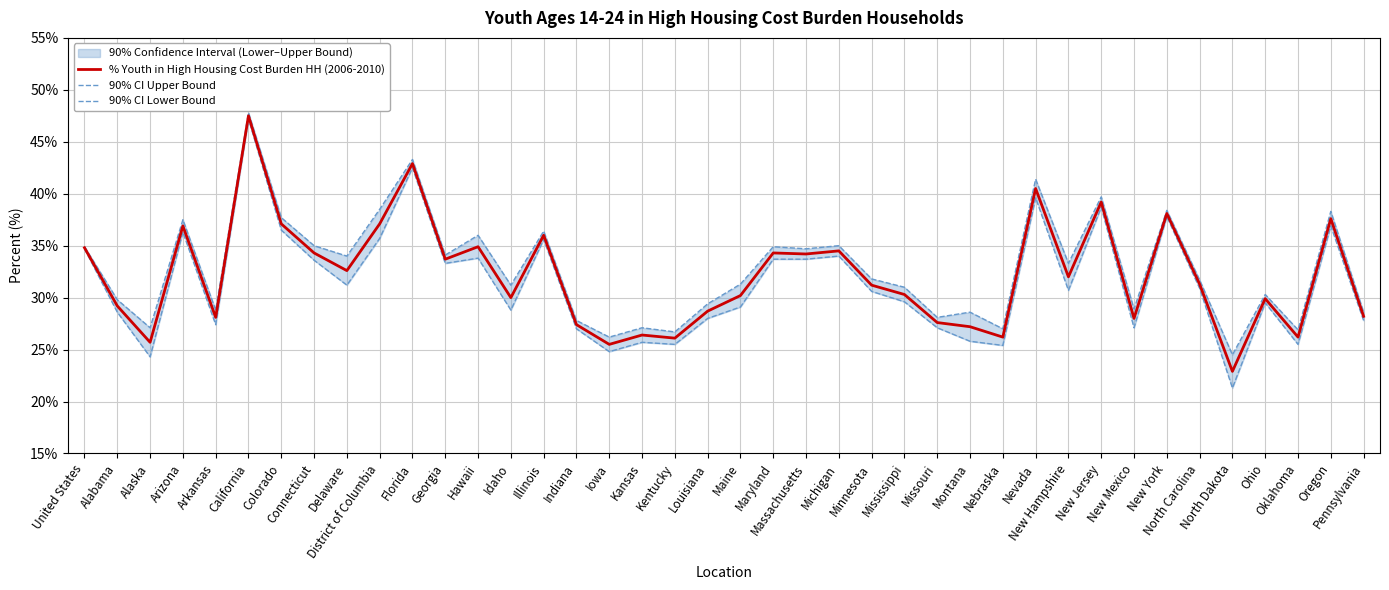

Rank the series by their maximum value, from highest to lowest.

90% CI Upper Bound, % Youth in High Housing Cost Burden HH (2006-2010), 90% CI Lower Bound